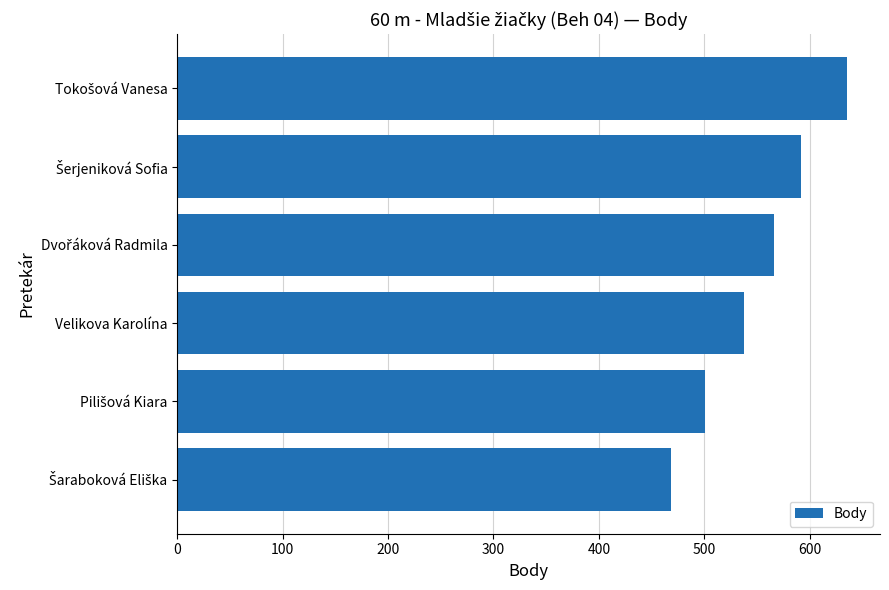

What is the smallest value displayed?

468